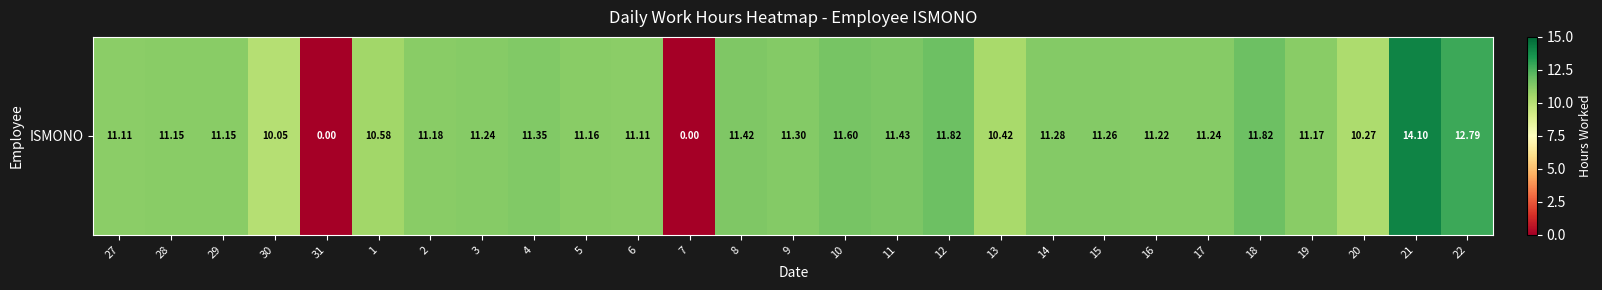

The value at 10 is 18.3. True or false?

False